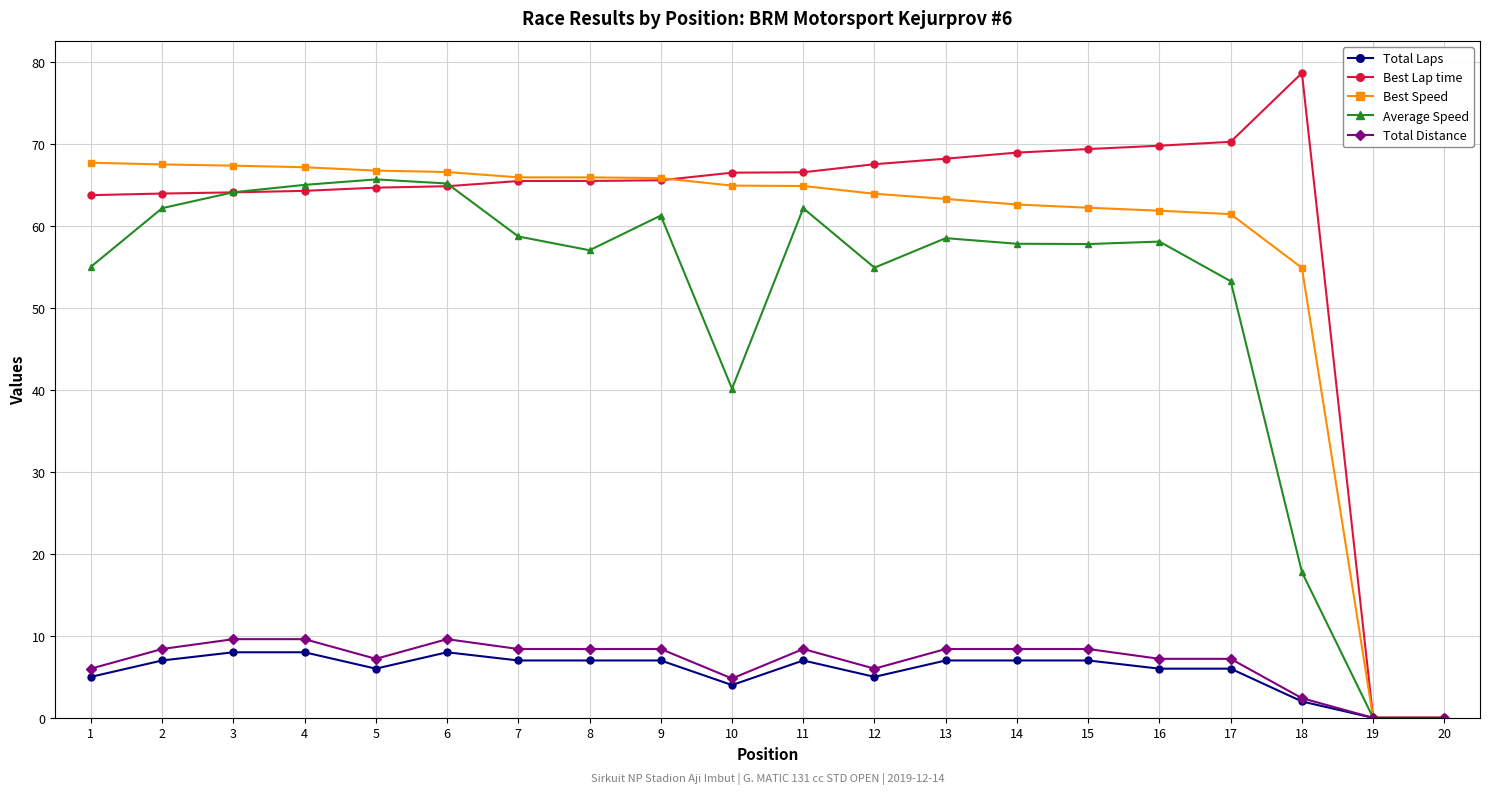

Which series changed the most between 5 and 9?

Average Speed